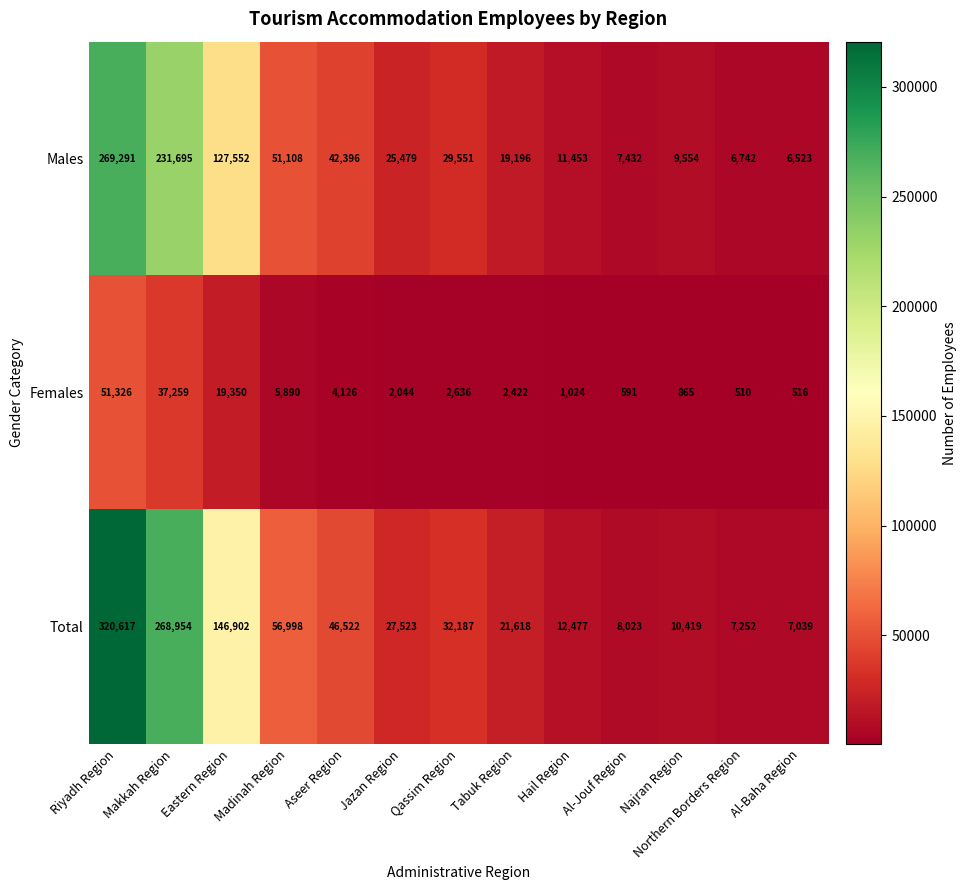

What is the maximum value shown in the chart?

320617